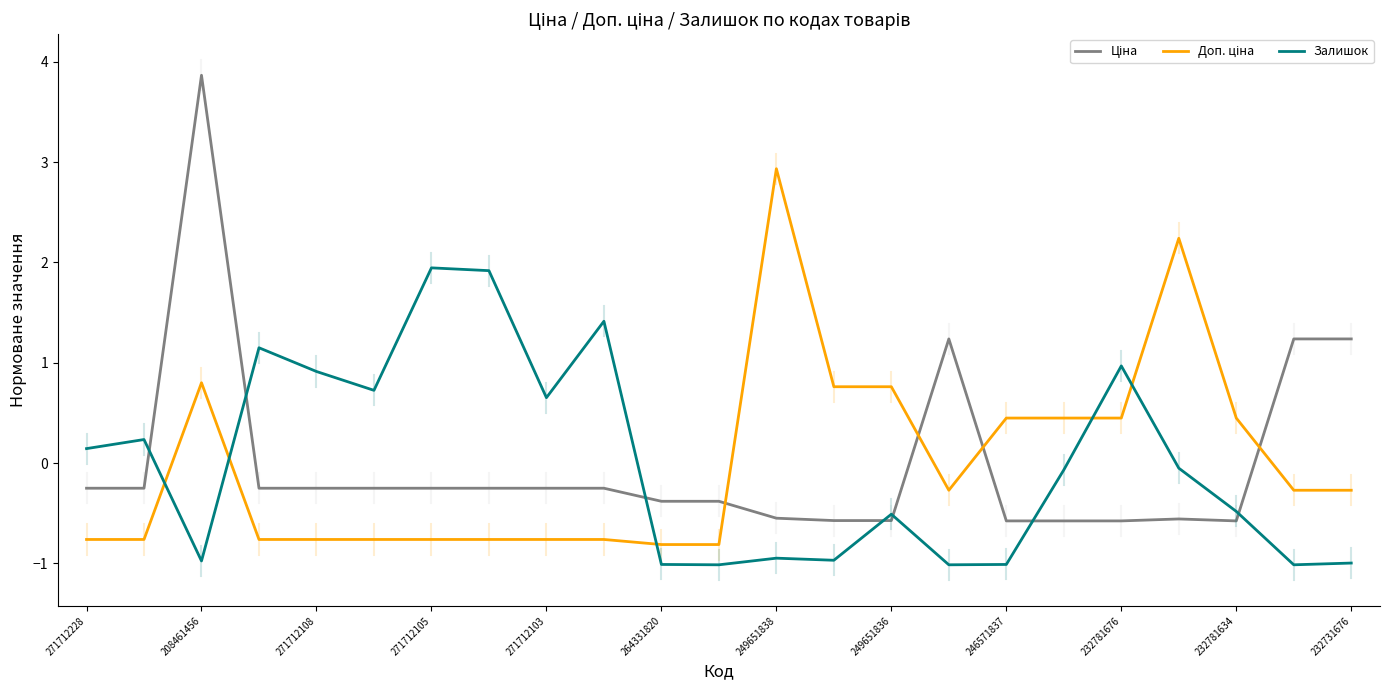

What is the maximum value shown in the chart?

3.9